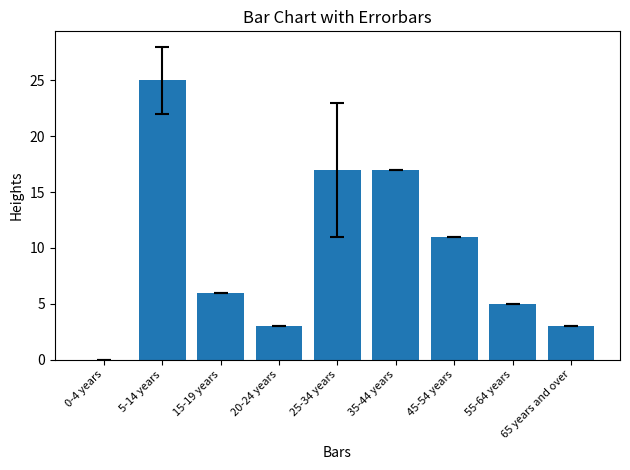

Where is the data nearest to the value 12?

45-54 years